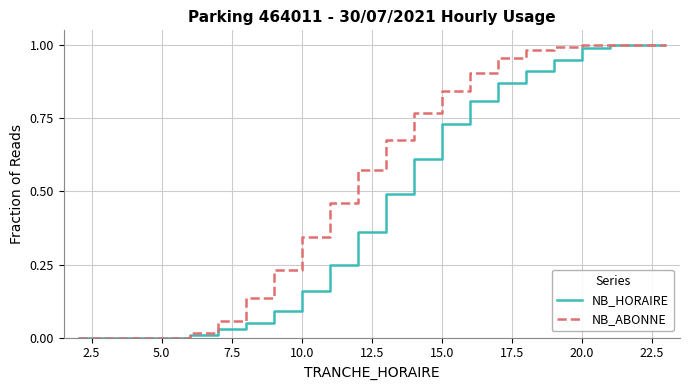

What are all the series names shown in the legend?

NB_HORAIRE, NB_ABONNE